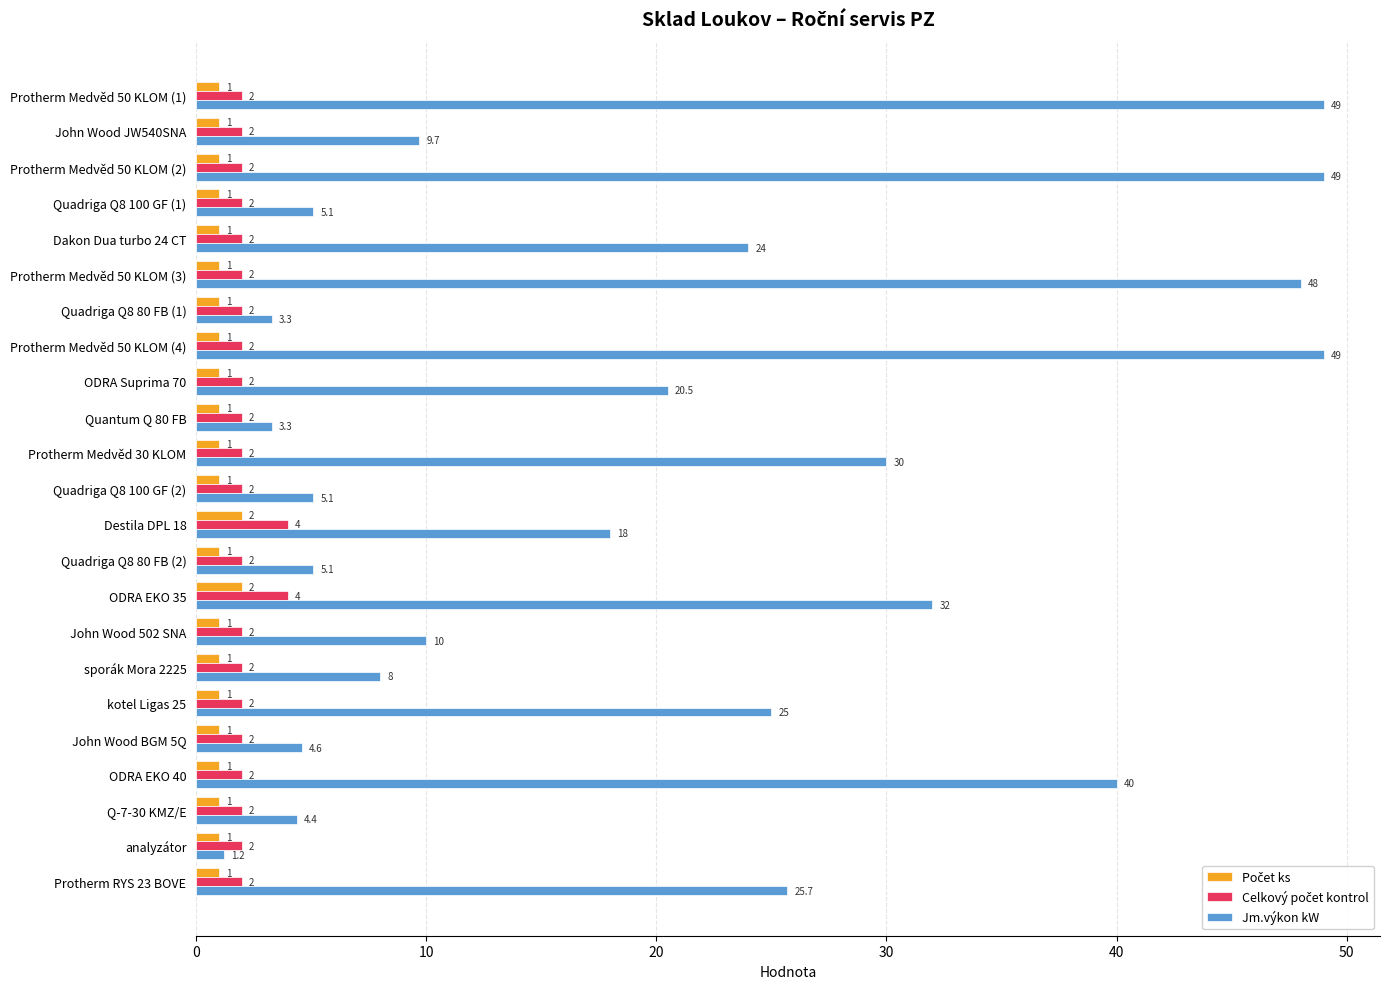

Is it true that Jm.výkon kW equals 81.4 at Protherm Medvěd 50 KLOM (4)?

False